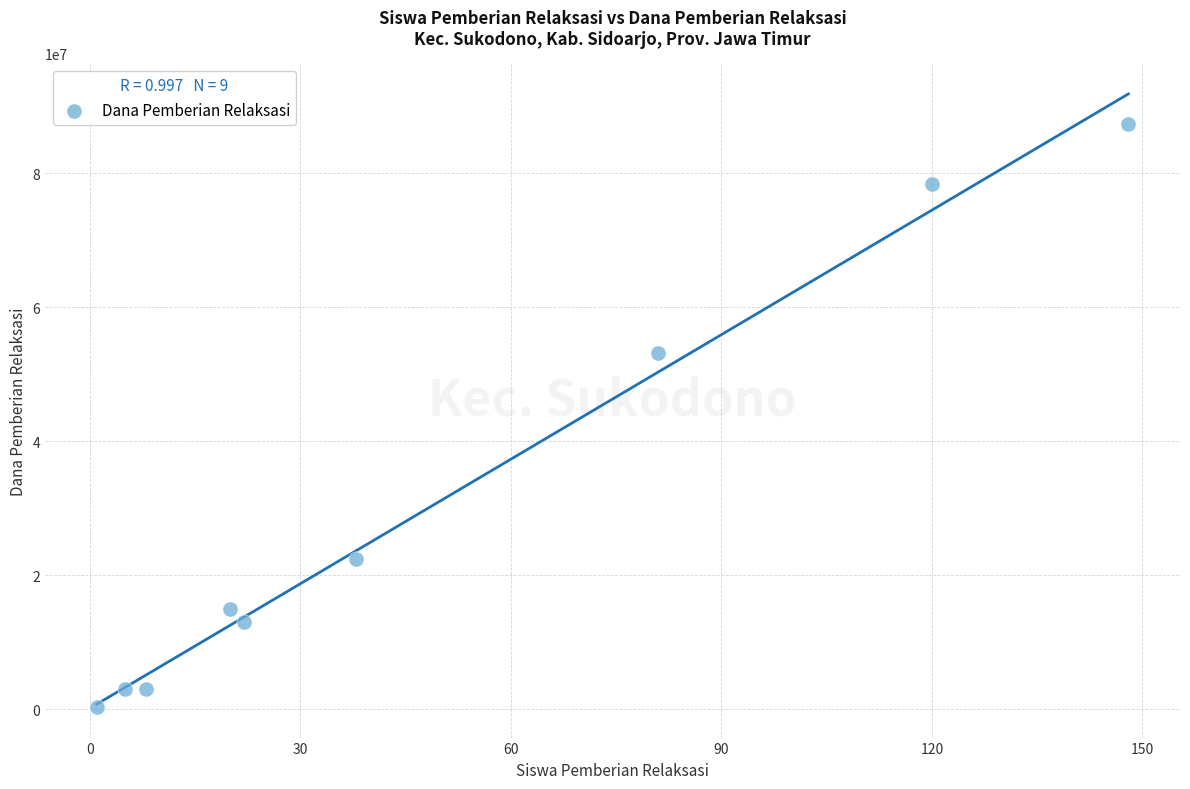

What Y value in the scatter plot is closest to 43875000?

53250000